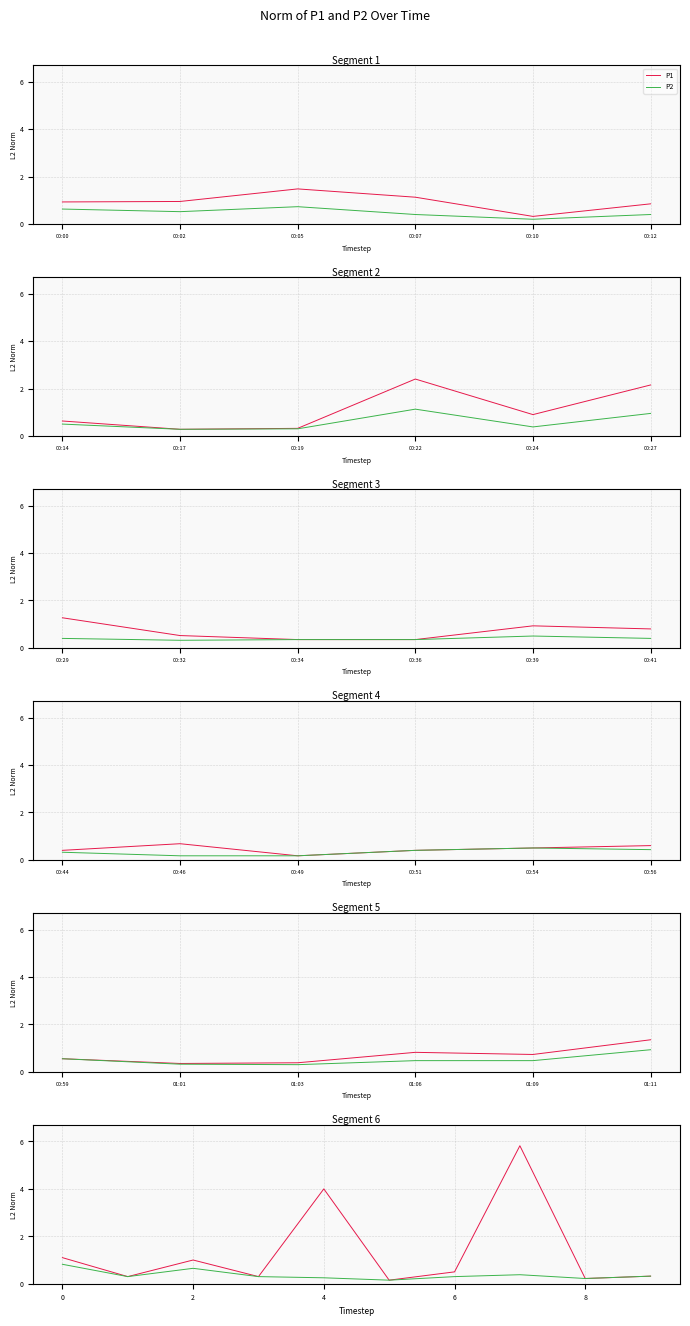

How many interior local peaks does the P1 series have?

3